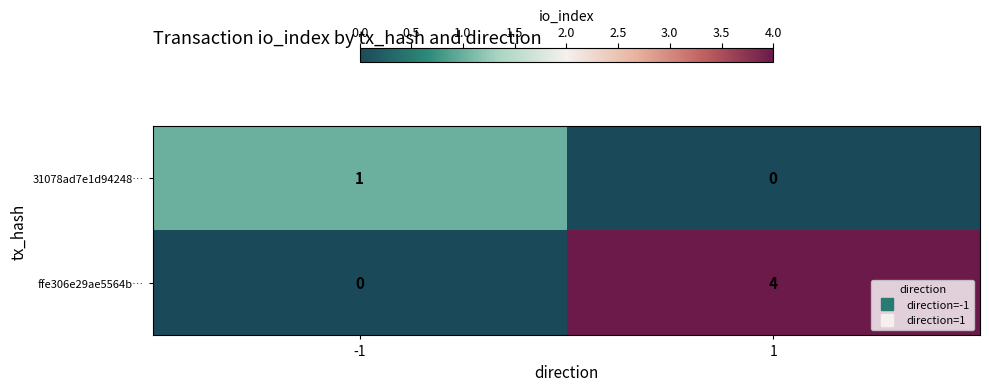

Reading left to right, list all the values displayed in this chart.

31078ad7e1d94248…: -1=1	1=0
ffe306e29ae5564b…: -1=0	1=4